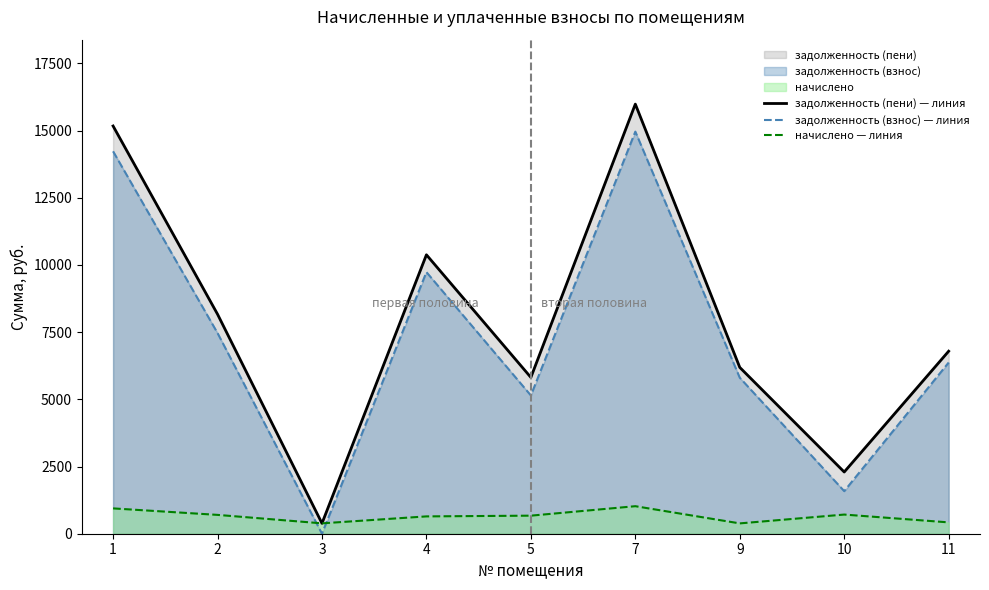

What is the sum of the начислено — линия values at 10 and 9?

1097.1